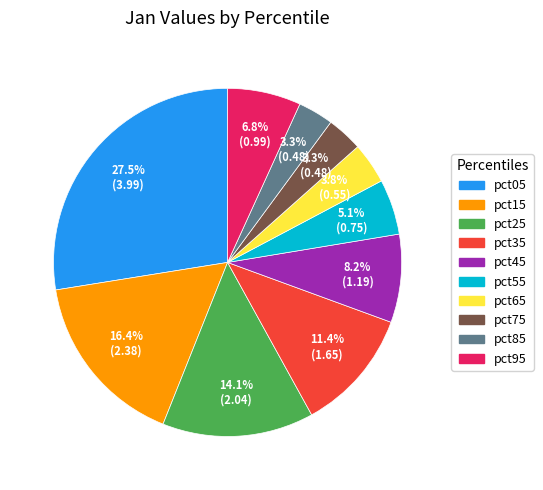

Combined, what portion of the pie is pct95 and pct45?

15.0%